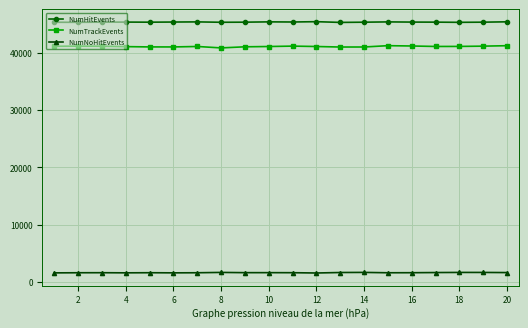

What is the sum of all NumHitEvents values?

906374